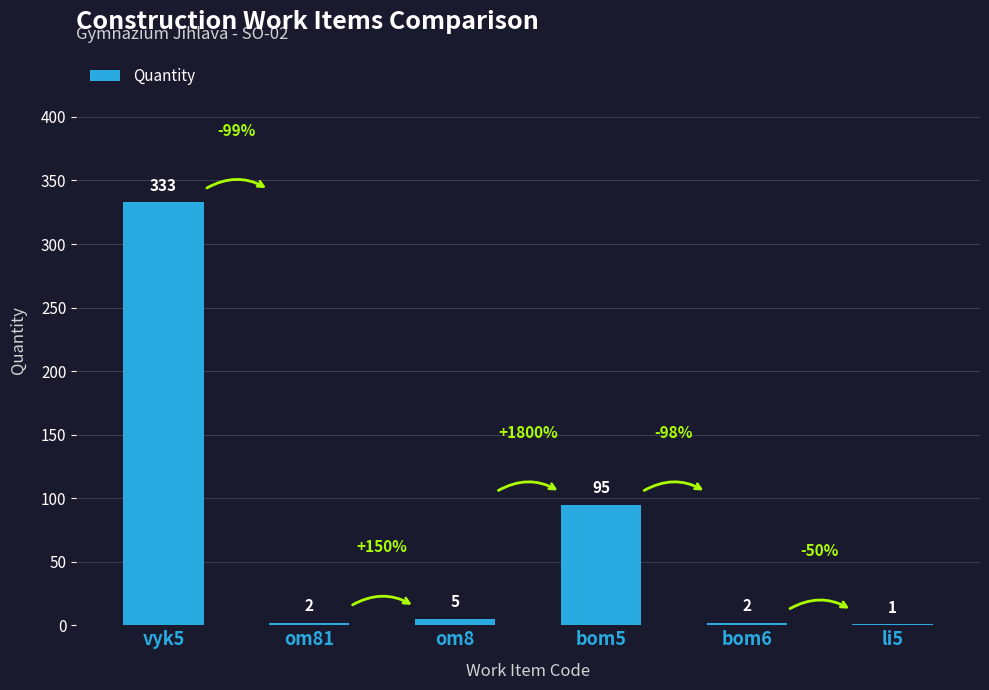

What is the greatest value displayed?

333